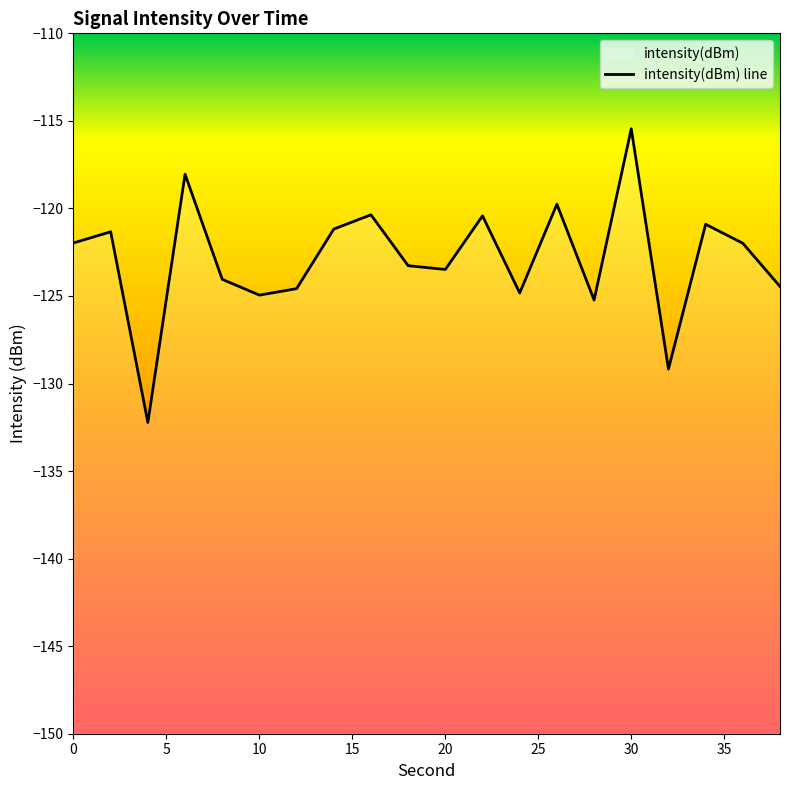

Which has a higher value, 16 or 8?

16